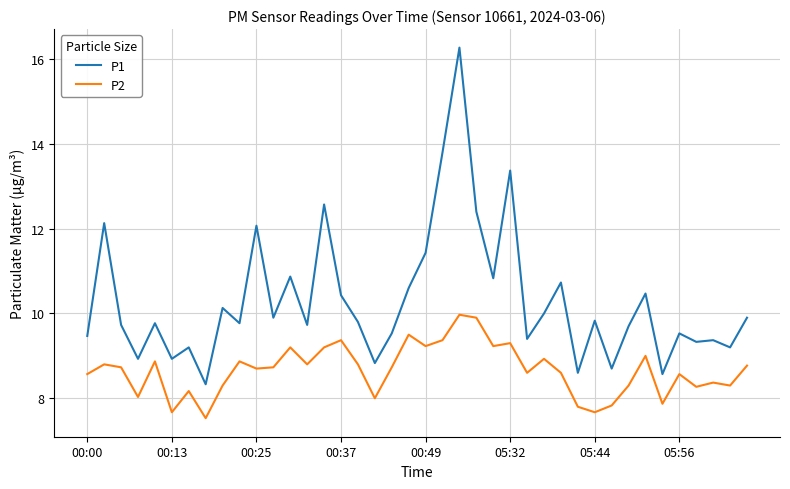

Rank the series by their average value, from highest to lowest.

P1, P2